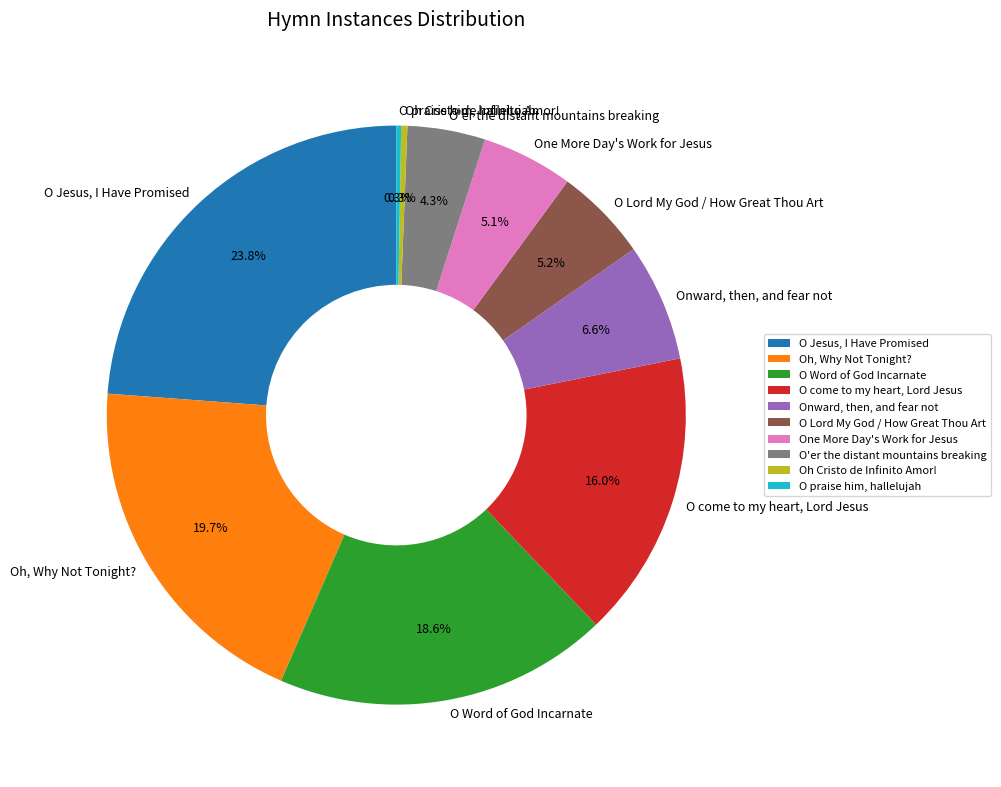

What percentage is NOT represented by O'er the distant mountains breaking?

95.7%